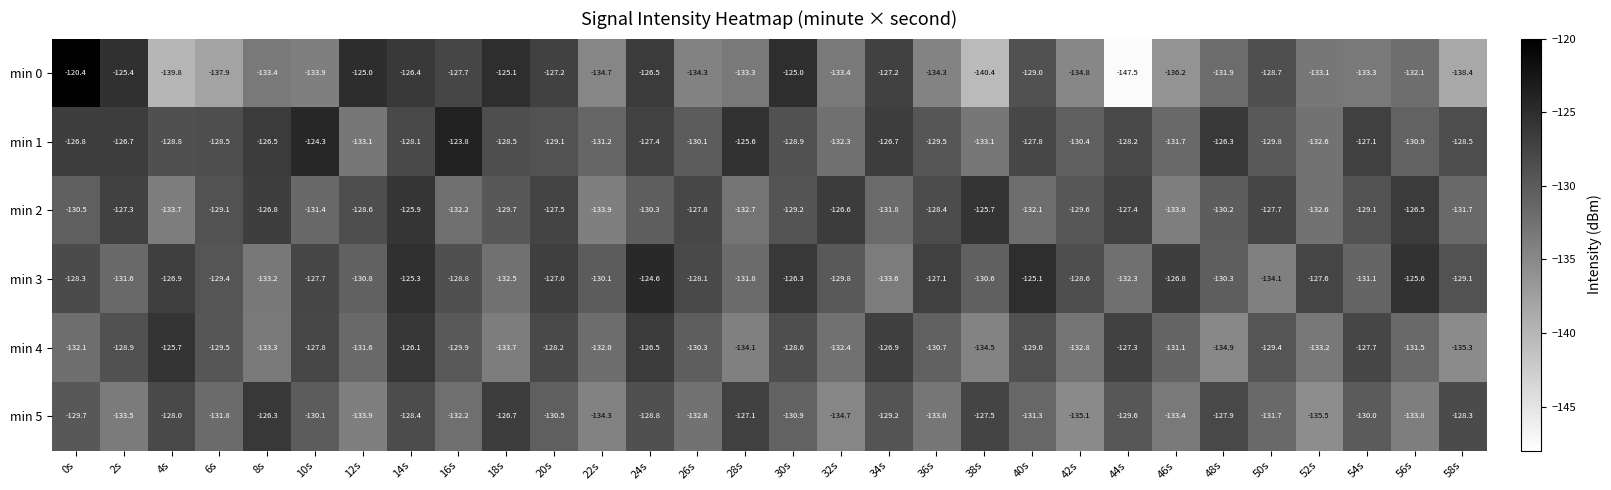

What is the difference between the maximum and minimum values in the min 2 series?

8.2